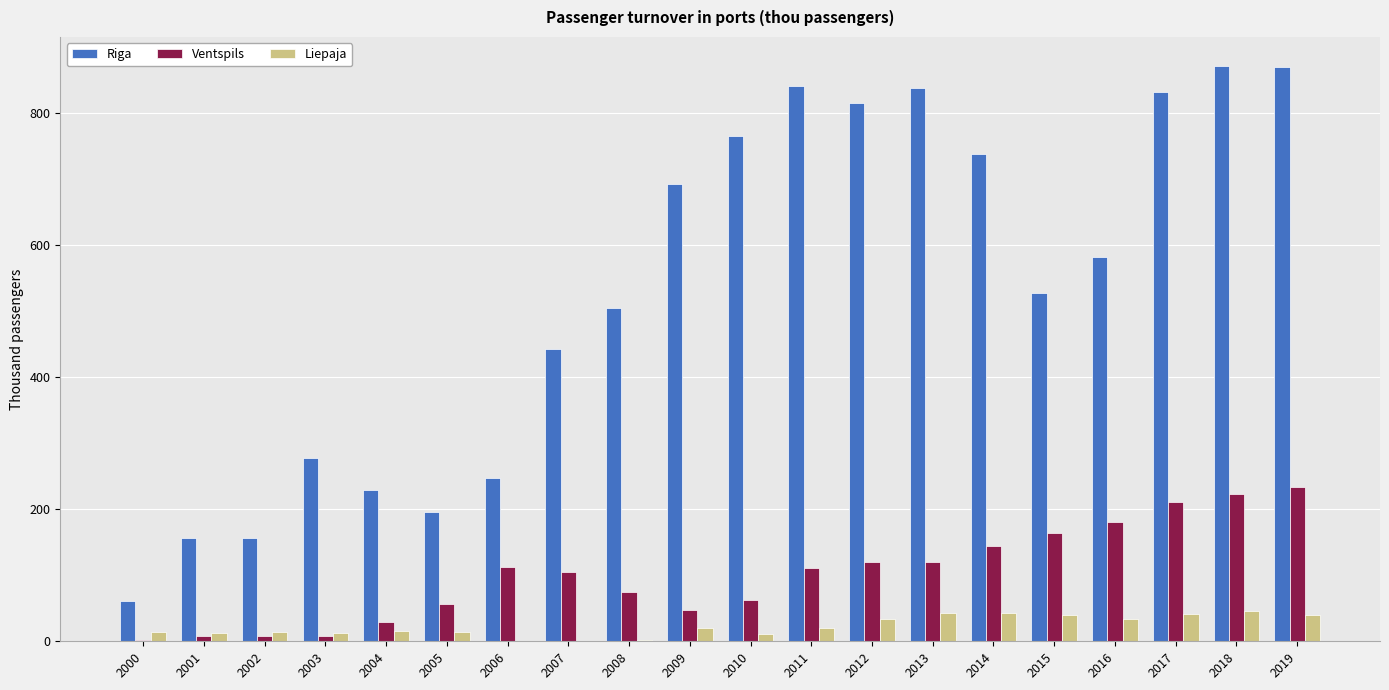

The Liepaja series shows 33.4 at 2012. True or false?

True